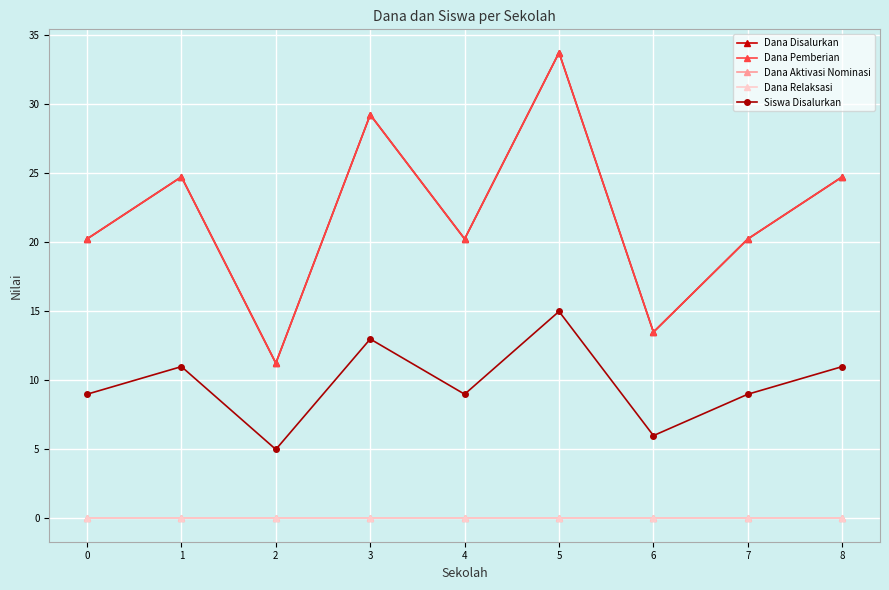

Is this an area chart (filled region under the line)?

No